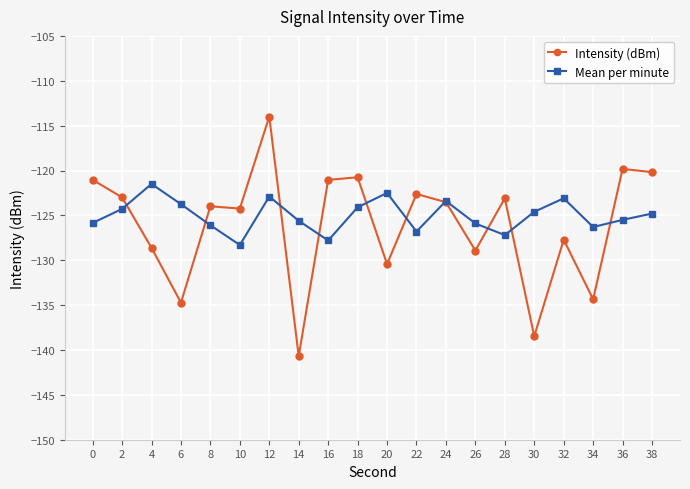

How many lines are shown in the chart?

2